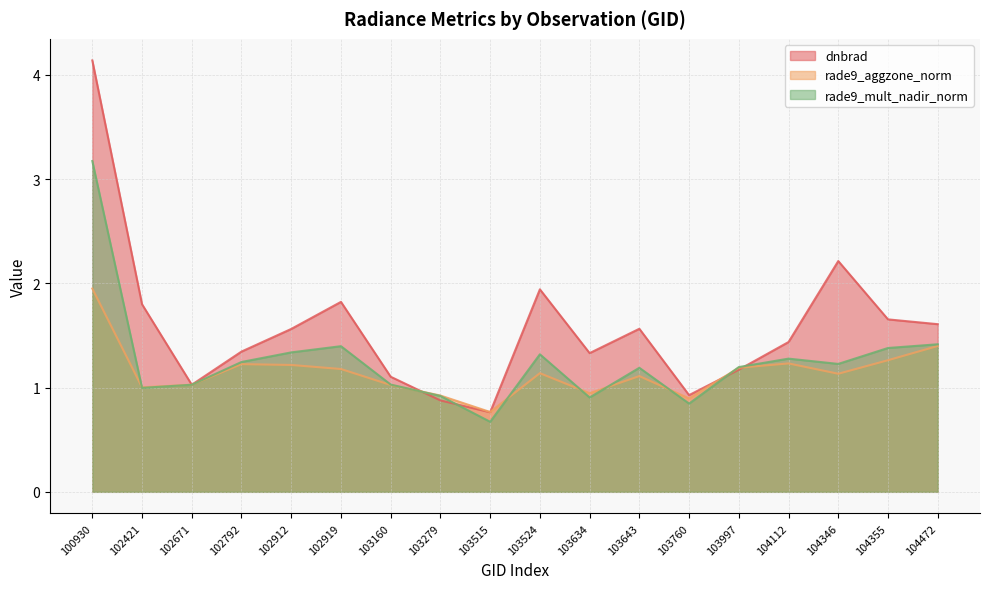

Reading left to right, extract all data points from this chart.

dnbrad: 4.1	1.8	1.0	1.3	1.6	1.8	1.1	0.9	0.8	1.9	1.3	1.6	0.9	1.2	1.4	2.2	1.7	1.6
rade9_aggzone_norm: 1.9	1.0	1.0	1.2	1.2	1.2	1.0	0.9	0.8	1.1	0.9	1.1	0.9	1.2	1.2	1.1	1.3	1.4
rade9_mult_nadir_norm: 3.2	1.0	1.0	1.2	1.3	1.4	1.0	0.9	0.7	1.3	0.9	1.2	0.8	1.2	1.3	1.2	1.4	1.4